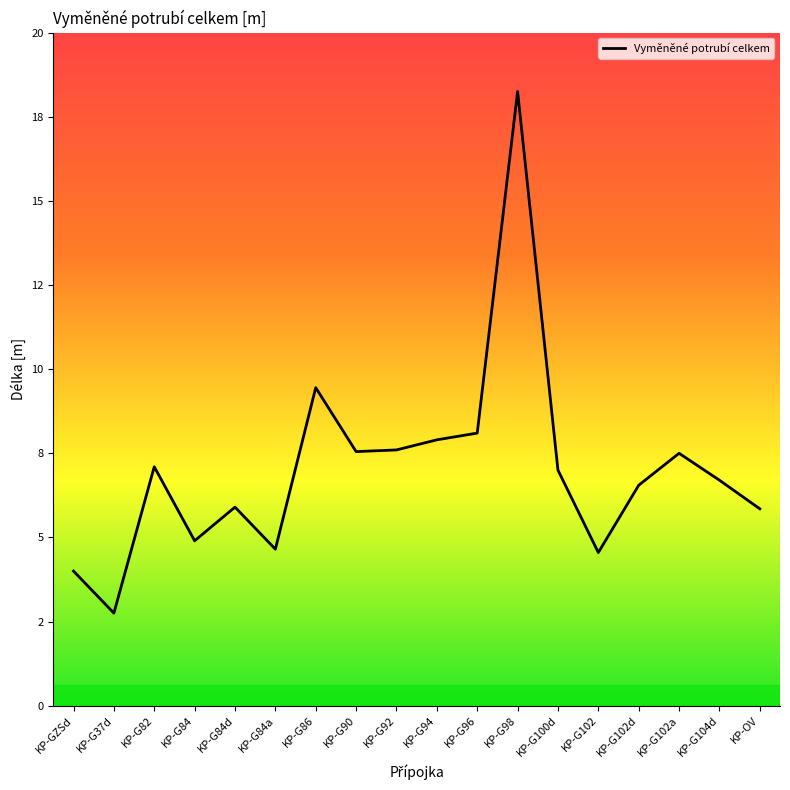

What is the label of the 14th point from the right?

KP-G84d